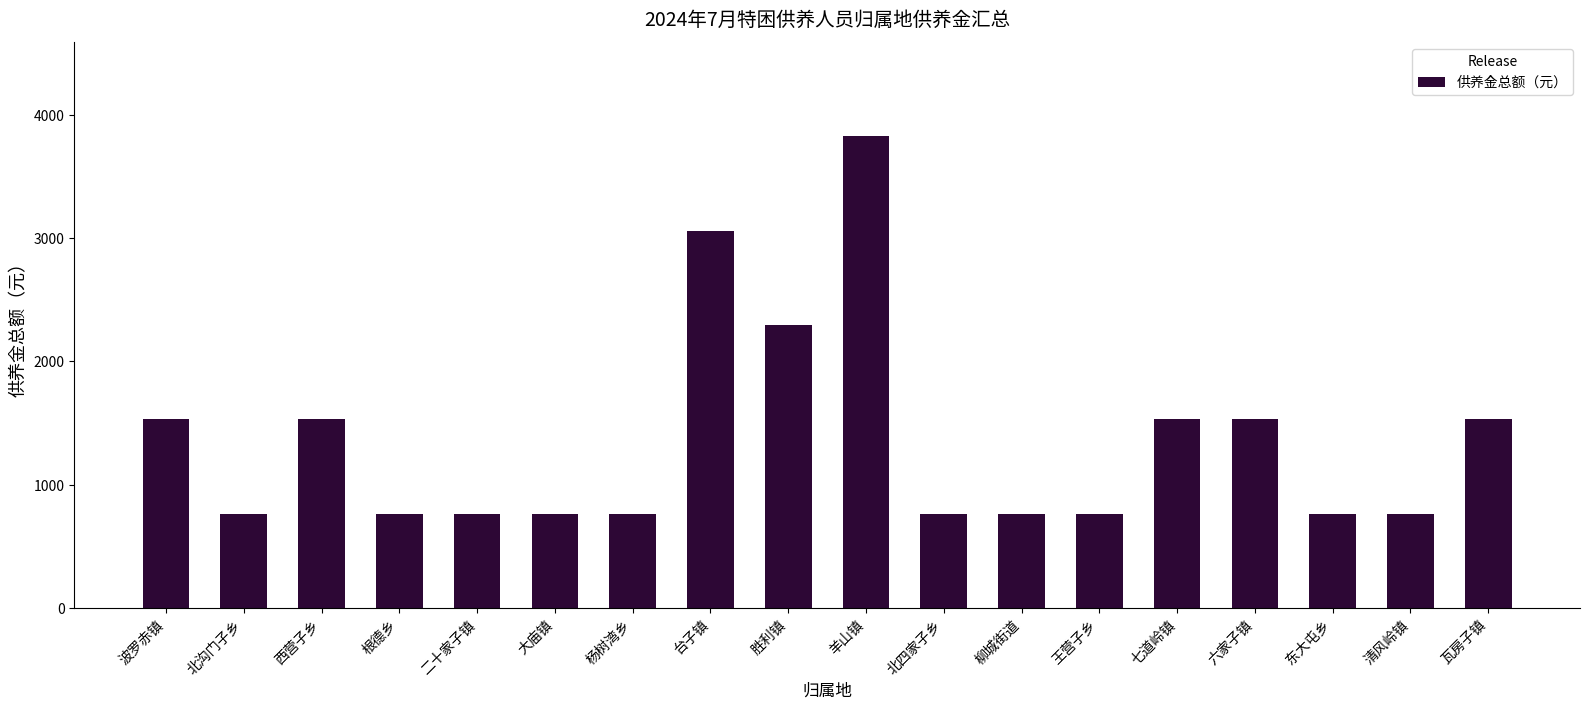

What is the label of the 17th bar from the left?

清风岭镇